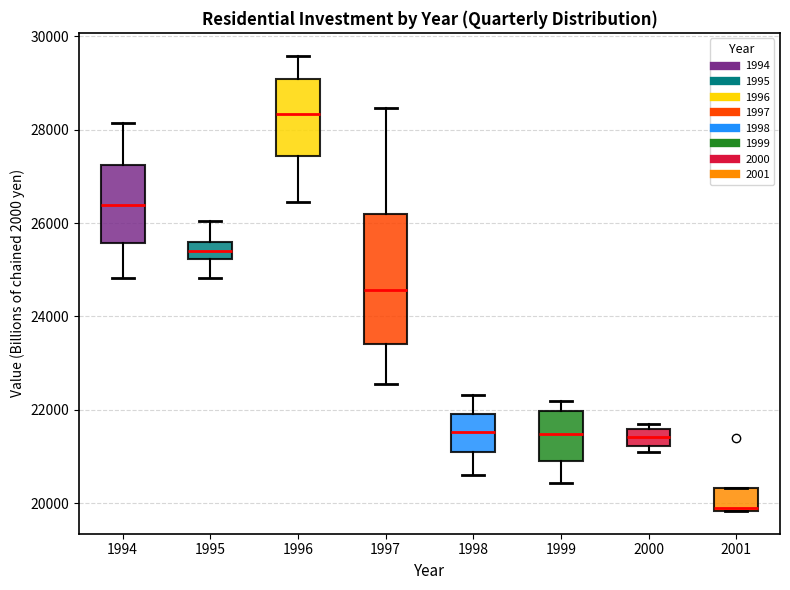

Reading left to right, read every box against the y-axis: the position of its median line, the range the box covers, and the ends of its whiskers. The values are not printed on the chart, so give them approximately, as read against the axis.

1994: median 26400, box 25600 to 27200, whiskers 24800 to 28200
1995: median 25400, box 25200 to 25600, whiskers 24800 to 26000
1996: median 28400, box 27400 to 29000, whiskers 26400 to 29600
1997: median 24600, box 23400 to 26200, whiskers 22600 to 28400
1998: median 21600, box 21000 to 22000, whiskers 20600 to 22400
1999: median 21400, box 21000 to 22000, whiskers 20400 to 22200
2000: median 21400, box 21200 to 21600, whiskers 21000 to 21600 (just above the box's upper edge)
2001: median 20000, box 19800 to 20400, whiskers 19800 to 20400